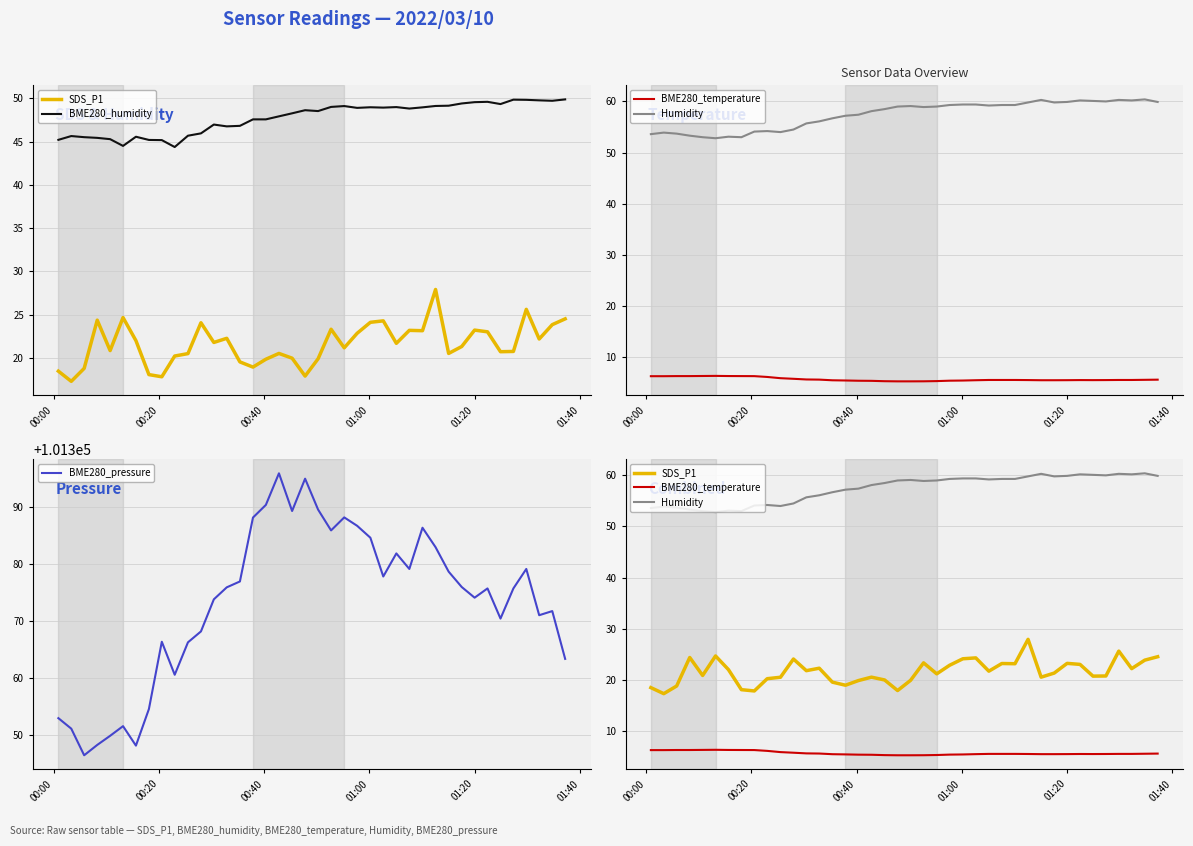

True or false: Humidity and BME280_pressure intersect in this chart.

False